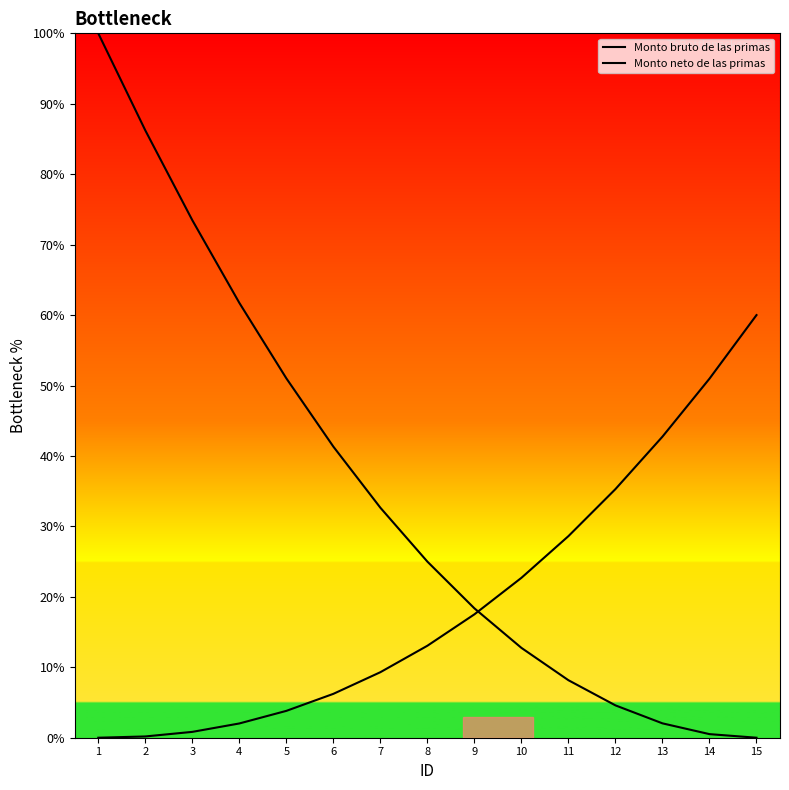

Reading right to left, transcribe all the data shown in this chart.

Monto bruto de las primas: 0.0	0.5	2.0	4.6	8.2	12.8	18.4	25.0	32.7	41.3	51.0	61.7	73.5	86.2	100.0
Monto neto de las primas: 60.0	51.0	42.7	35.3	28.6	22.7	17.5	13.1	9.3	6.2	3.8	2.0	0.8	0.2	0.0